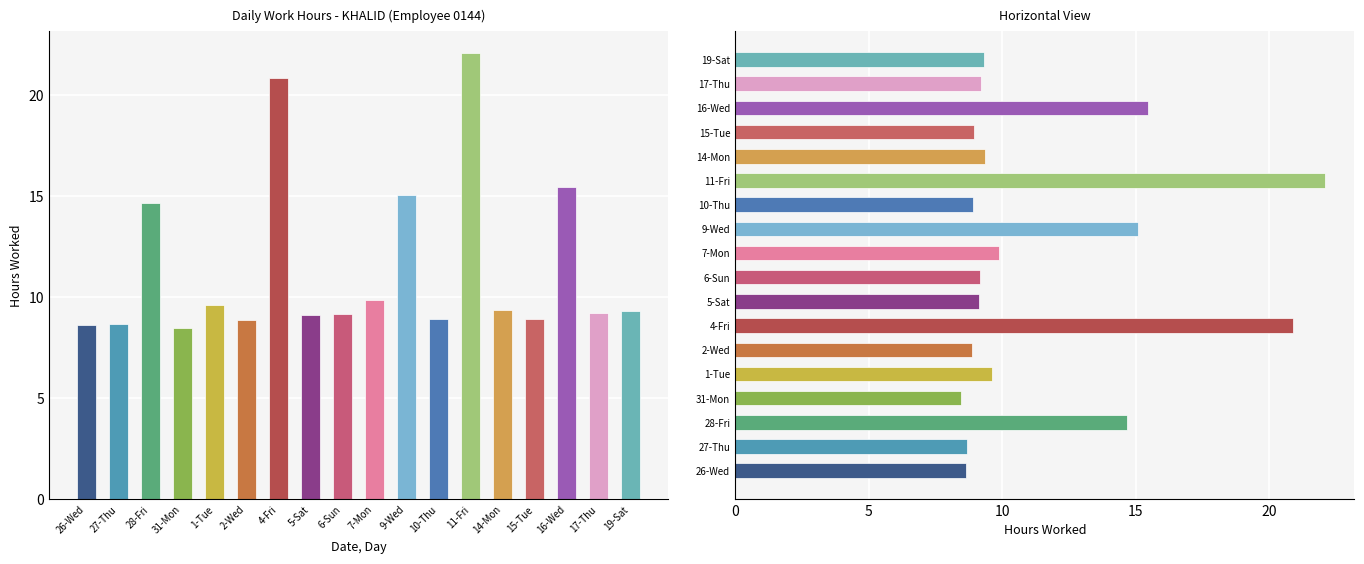

What position from the left is 16-Wed?

16